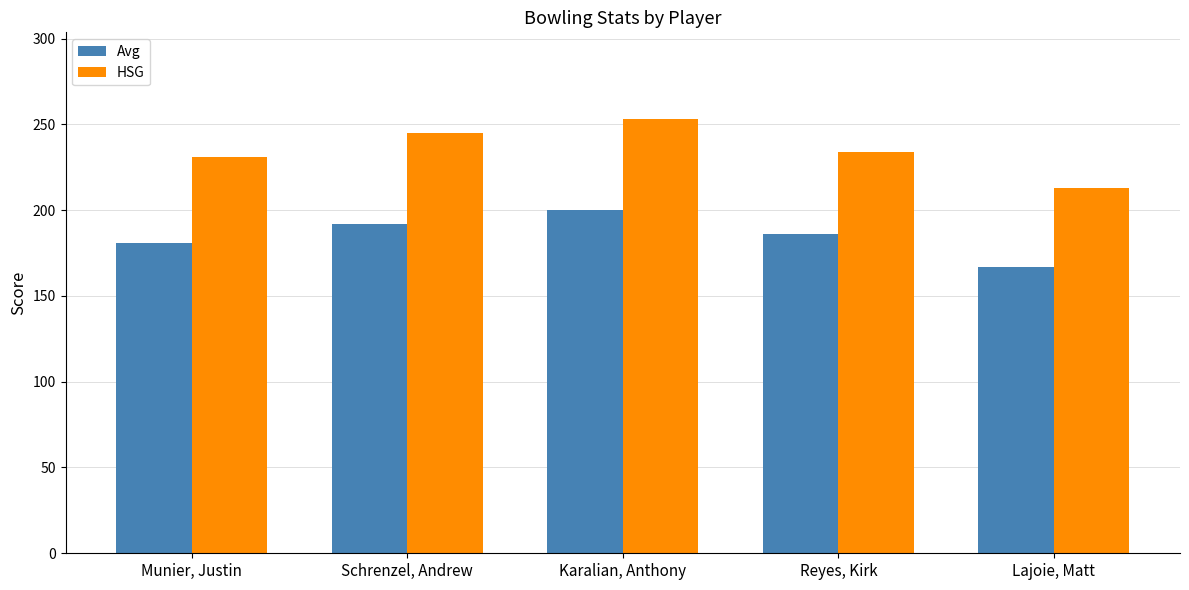

Reading left to right, list all the values displayed in this chart.

Avg: 181	192	200	186	167
HSG: 231	245	253	234	213